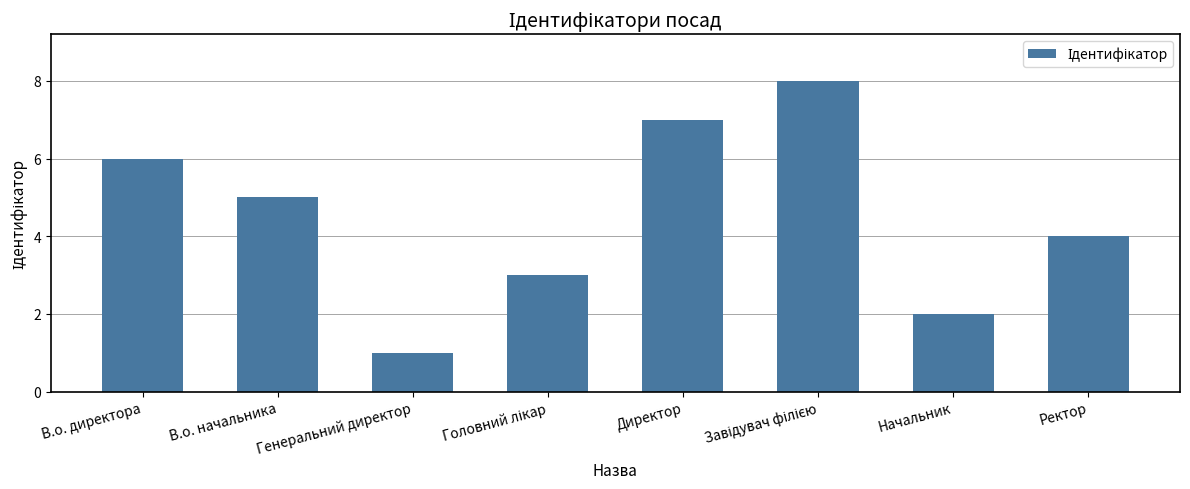

What position from the left is Директор?

5